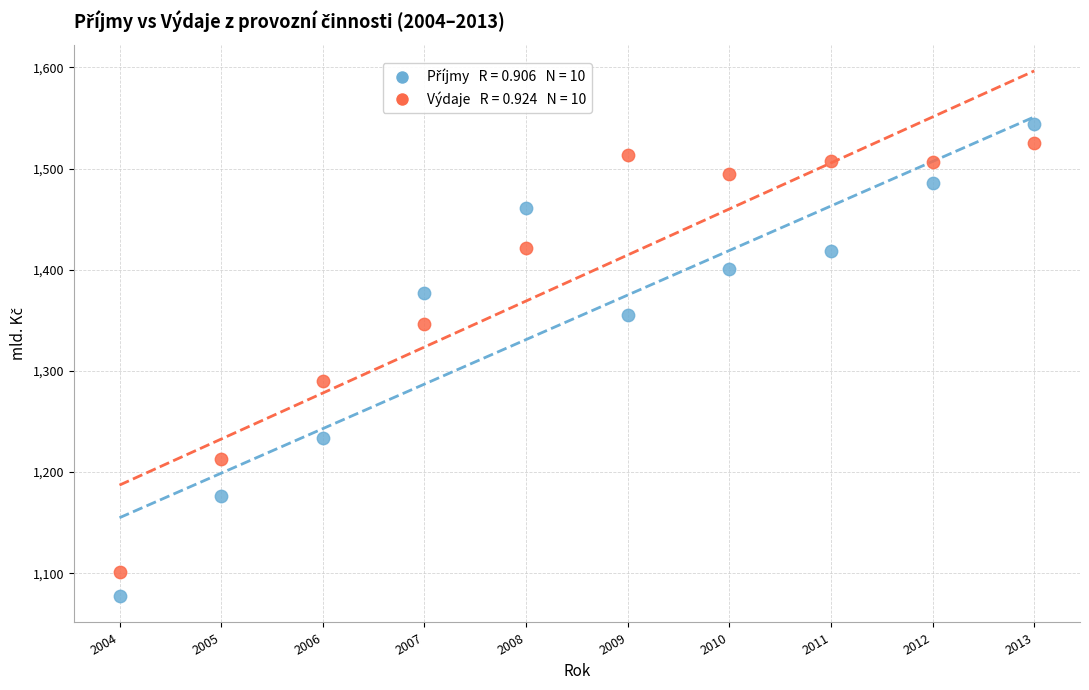

Across all data points, what is the range of Y values (max minus min)?

467.3